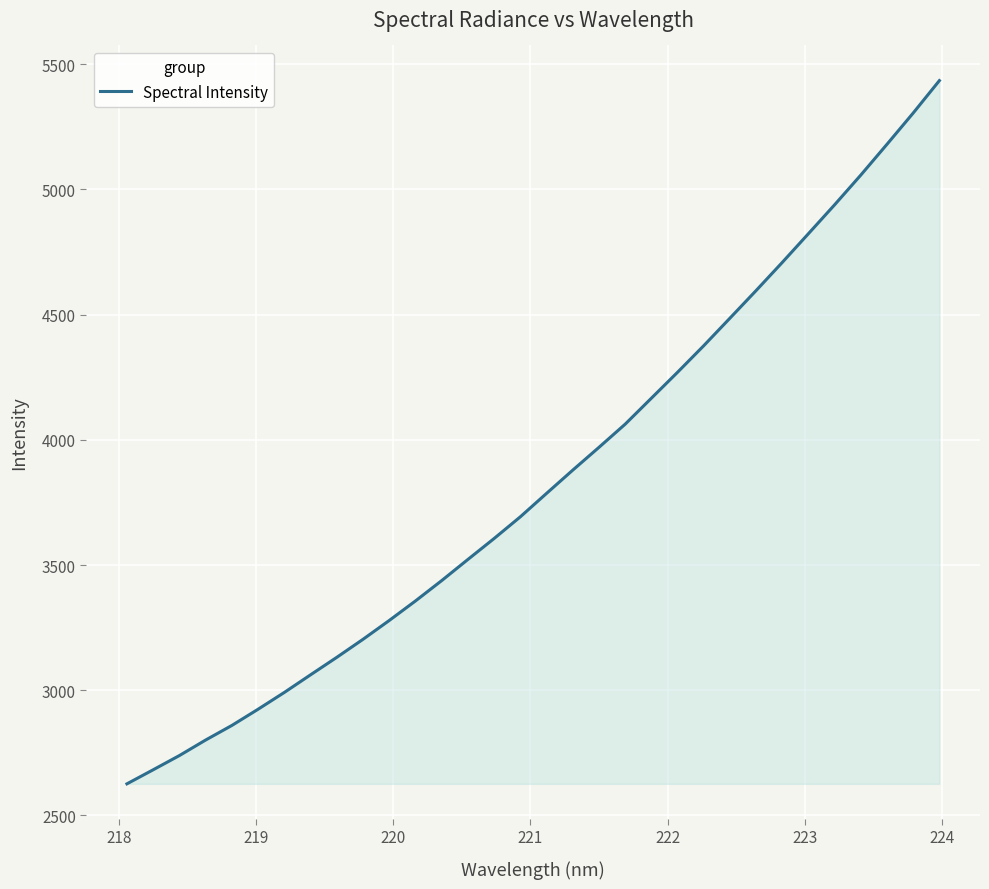

What is the difference between the maximum and minimum values?

2808.3